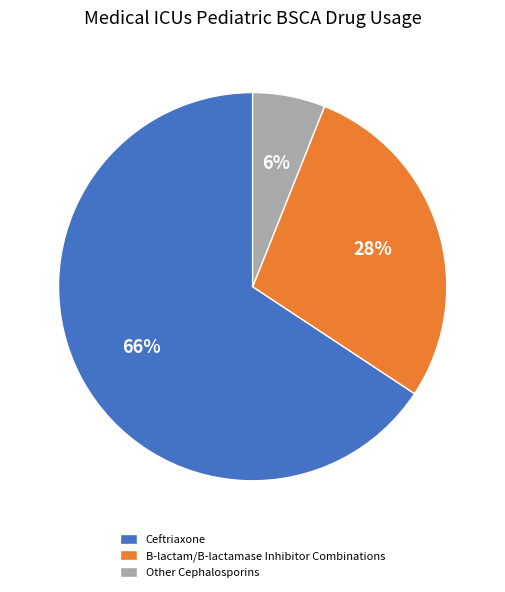

Which slice is the smallest?

Other Cephalosporins